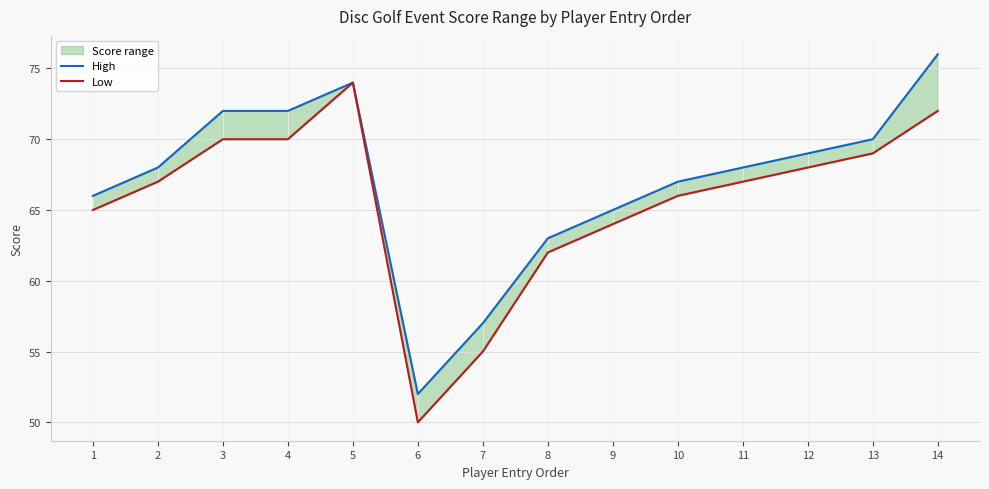

True or false: Low and High intersect in this chart.

False